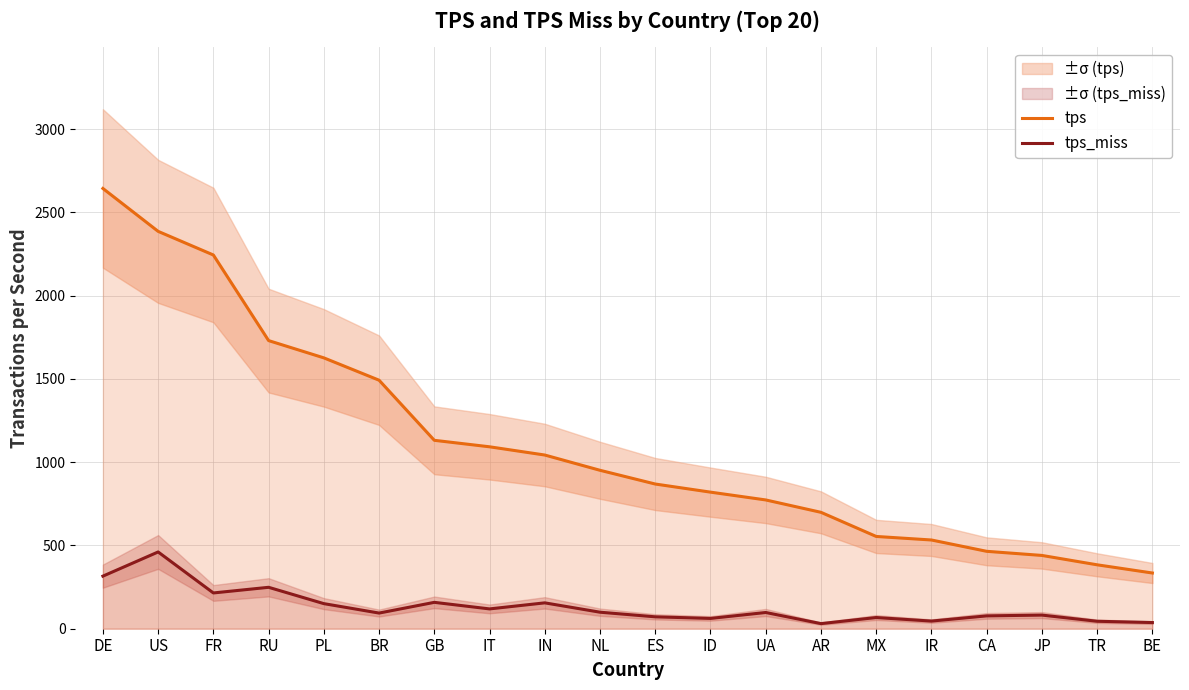

True or false: tps has more than 0 points higher than both neighbors.

False